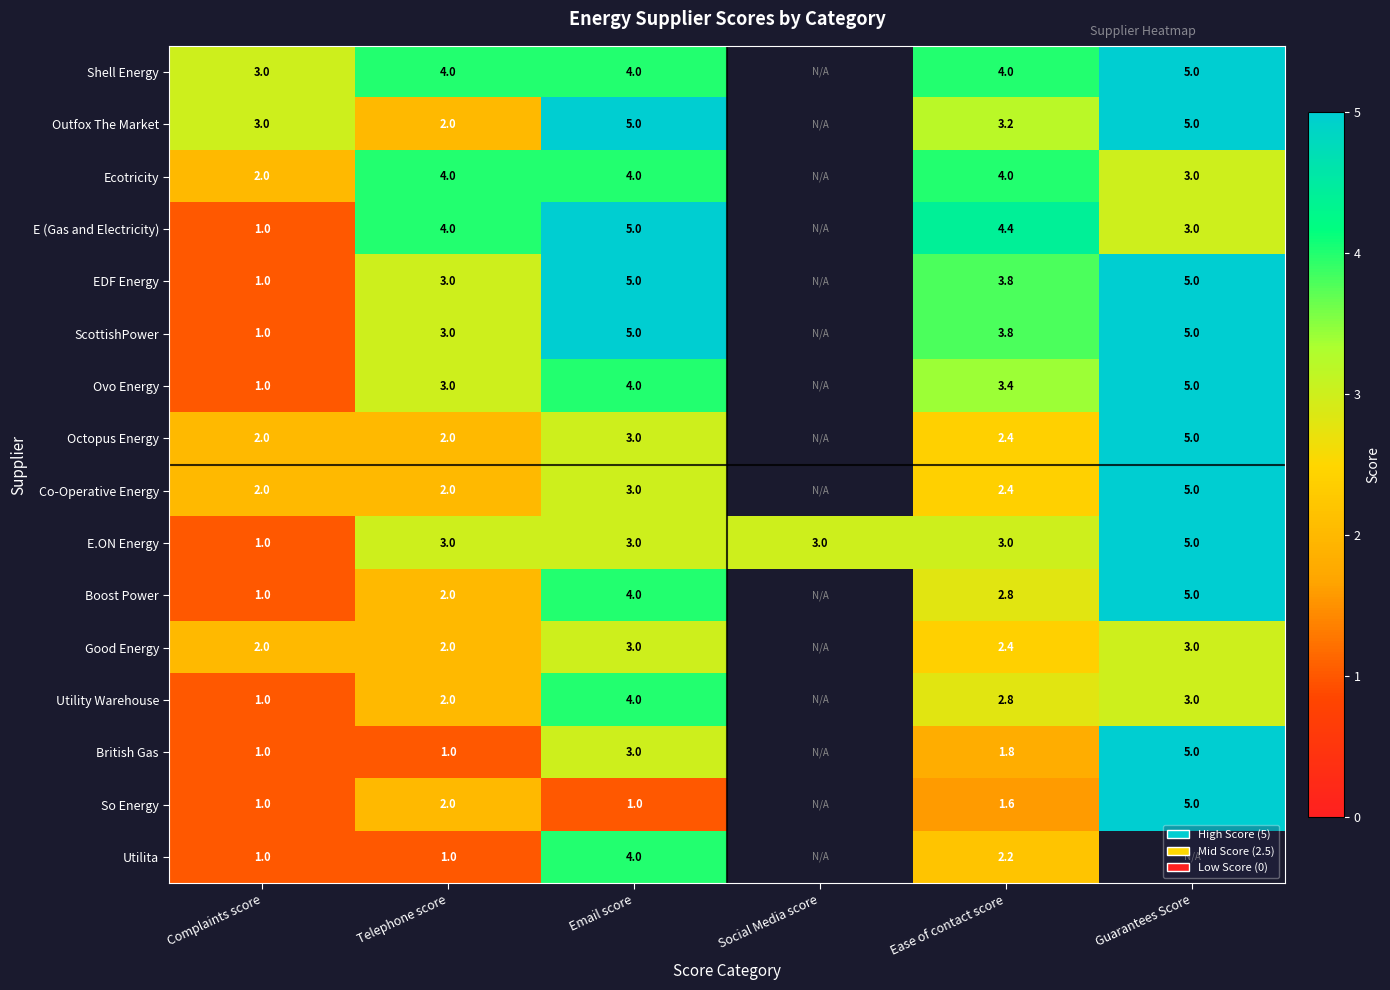

What is the sum of the Shell Energy values at Guarantees Score and Complaints score?

8.0